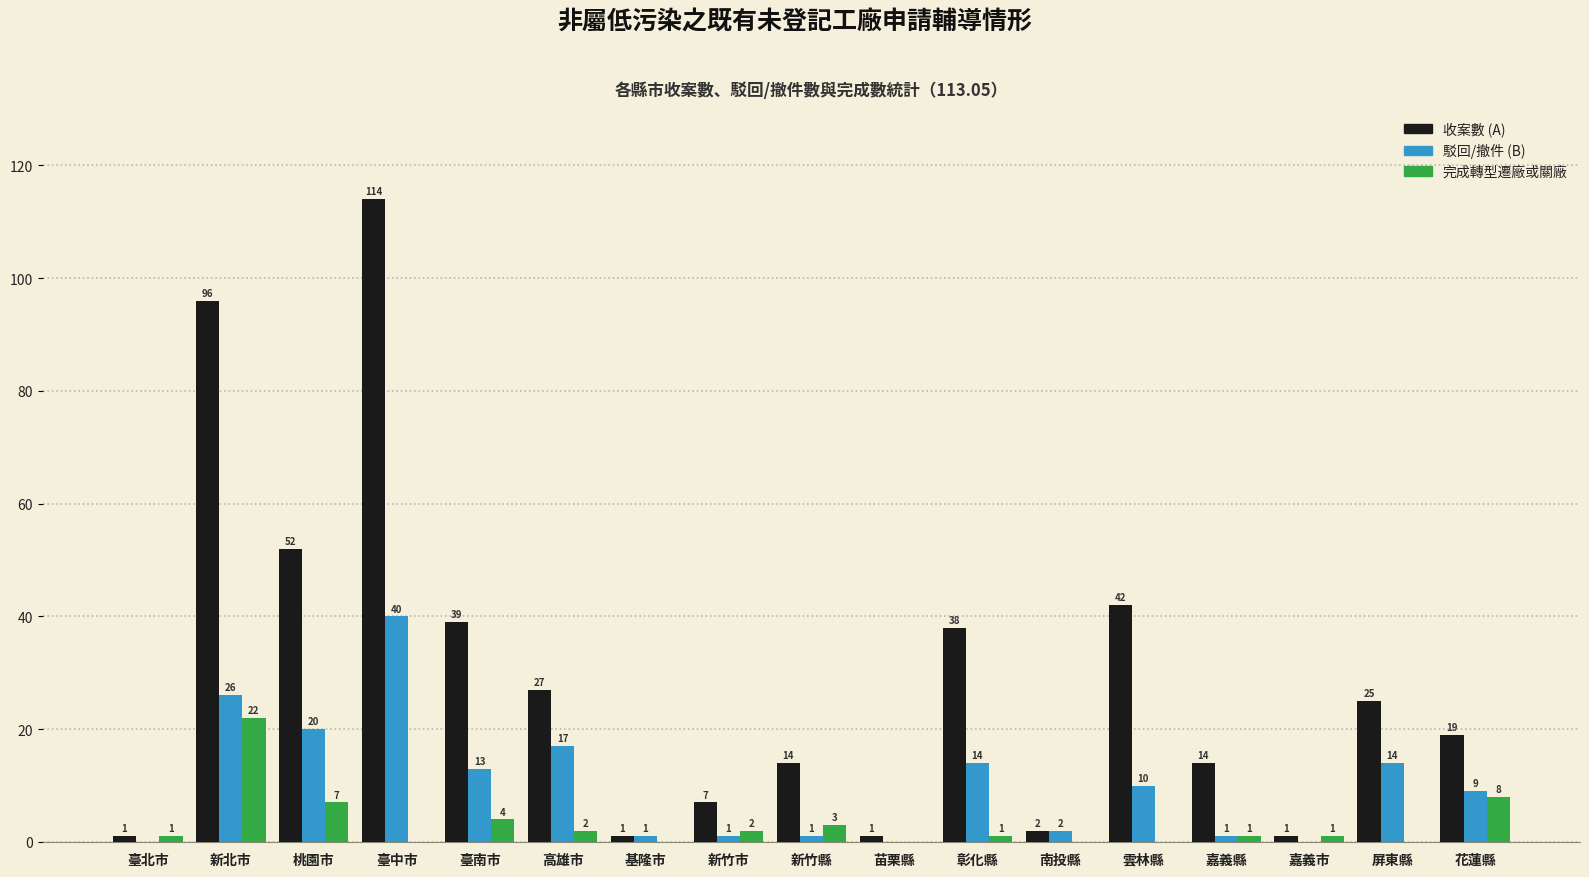

Reading left to right, what are all the values shown in this chart?

收案數 (A): 臺北市=1	新北市=96	桃園市=52	臺中市=114	臺南市=39	高雄市=27	基隆市=1	新竹市=7	新竹縣=14	苗栗縣=1	彰化縣=38	南投縣=2	雲林縣=42	嘉義縣=14	嘉義市=1	屏東縣=25	花蓮縣=19
駁回/撤件 (B): 臺北市=0	新北市=26	桃園市=20	臺中市=40	臺南市=13	高雄市=17	基隆市=1	新竹市=1	新竹縣=1	苗栗縣=0	彰化縣=14	南投縣=2	雲林縣=10	嘉義縣=1	嘉義市=0	屏東縣=14	花蓮縣=9
完成轉型遷廠或關廠: 臺北市=1	新北市=22	桃園市=7	臺中市=0	臺南市=4	高雄市=2	基隆市=0	新竹市=2	新竹縣=3	苗栗縣=0	彰化縣=1	南投縣=0	雲林縣=0	嘉義縣=1	嘉義市=1	屏東縣=0	花蓮縣=8